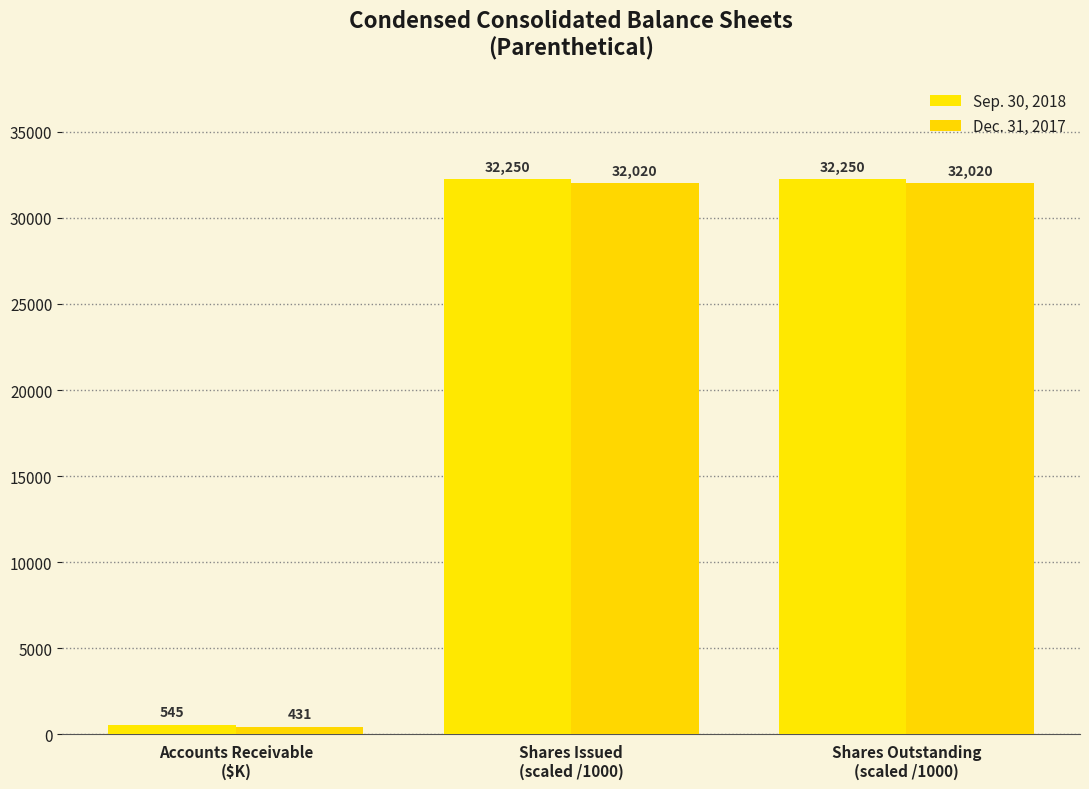

What is the value of the Dec. 31, 2017 bar at the 2nd from the left?

32019.6